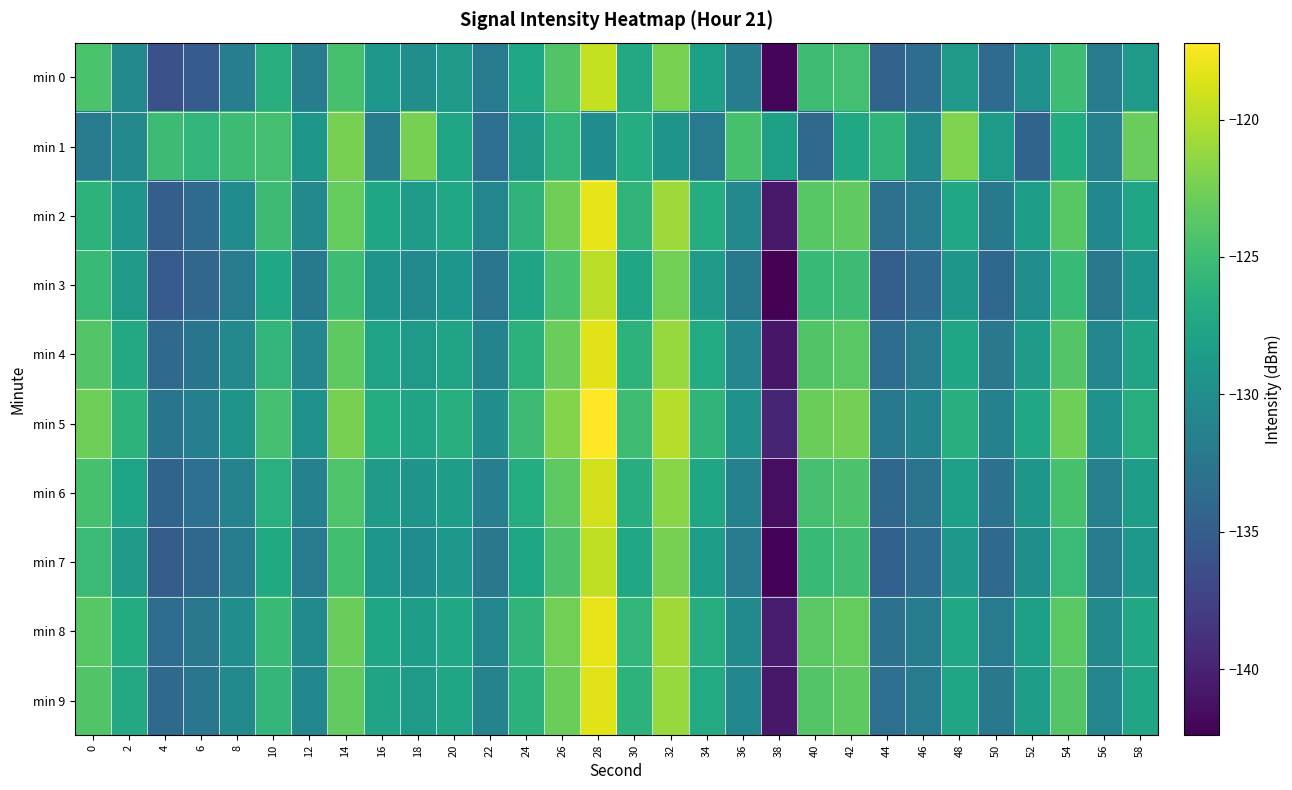

Which has a higher value, 20 or 36?

20